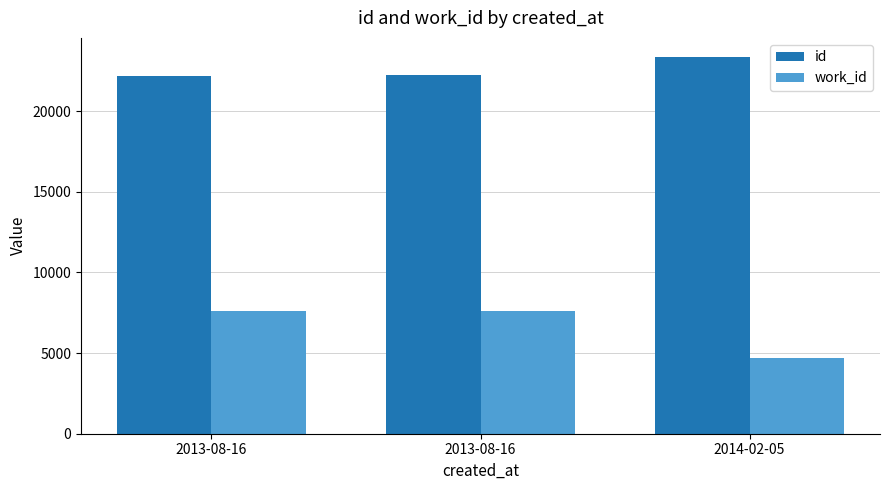

List the labels in order of id value, smallest first.

2013-08-16, 2013-08-16, 2014-02-05